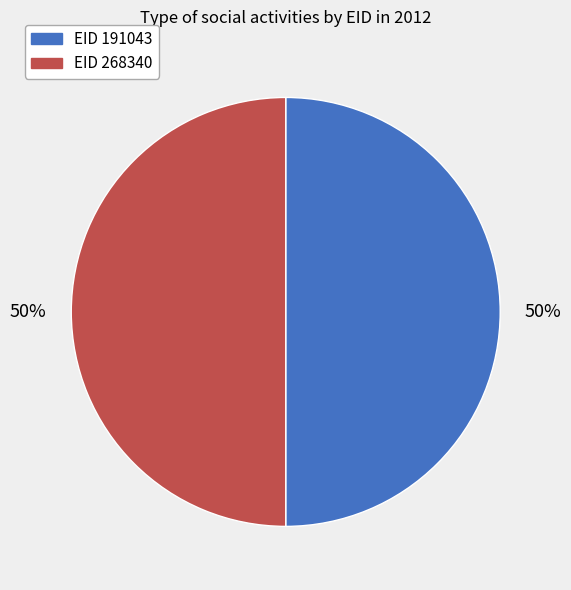

To the nearest percent, what is the average slice percentage?

50%